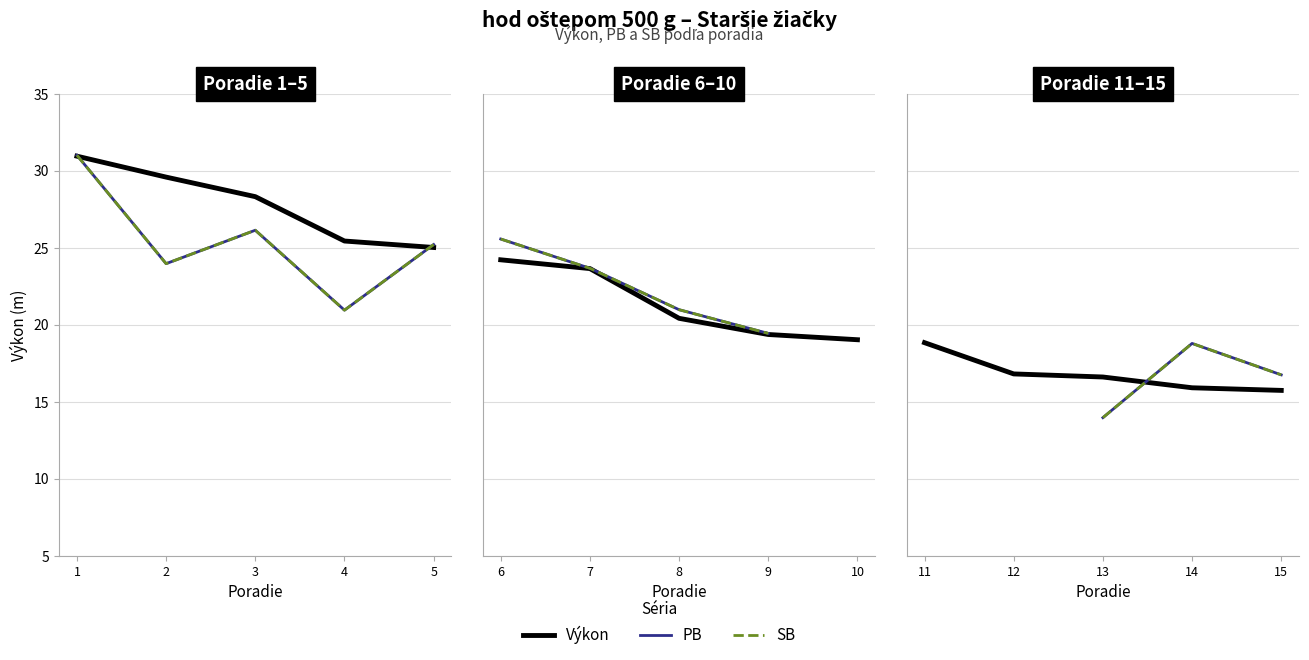

At which category is the sum across all series the highest?

11